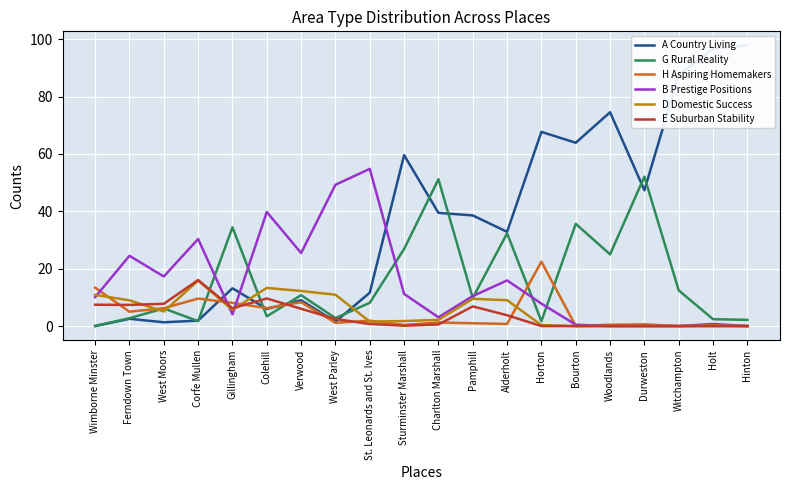

At which category is the sum across all series the highest?

Witchampton